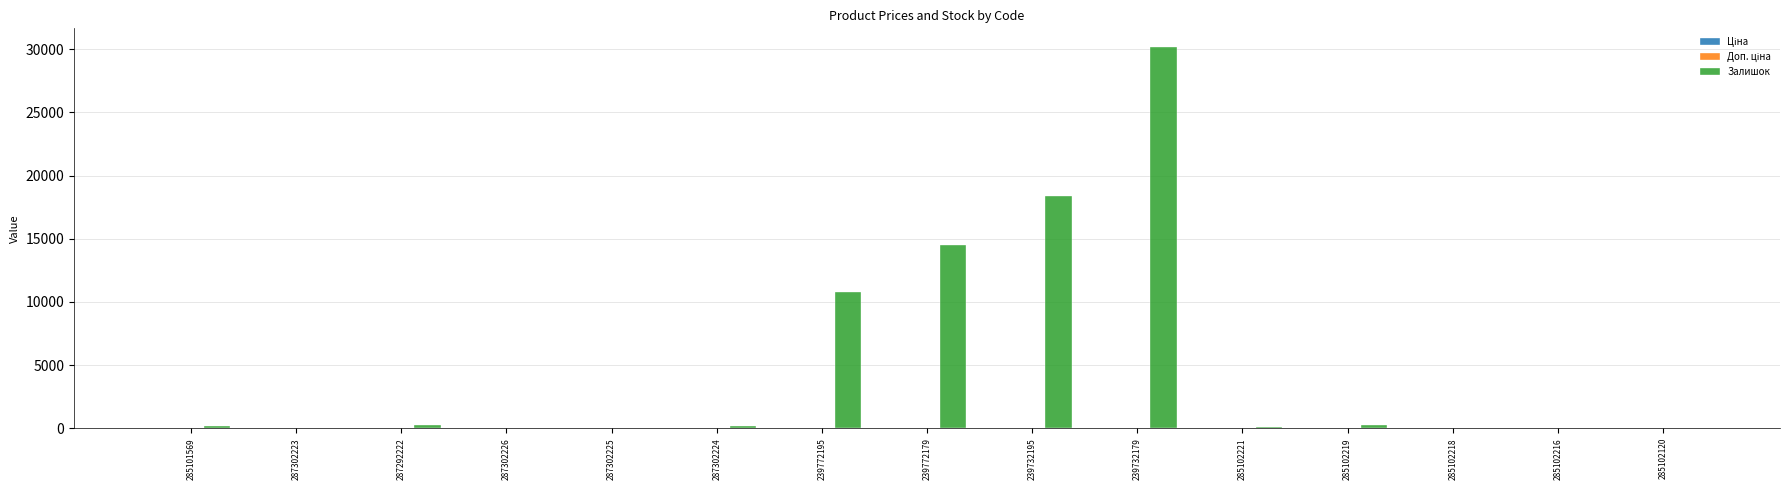

Is it true that Залишок equals 9777.0 at 239732195?

False